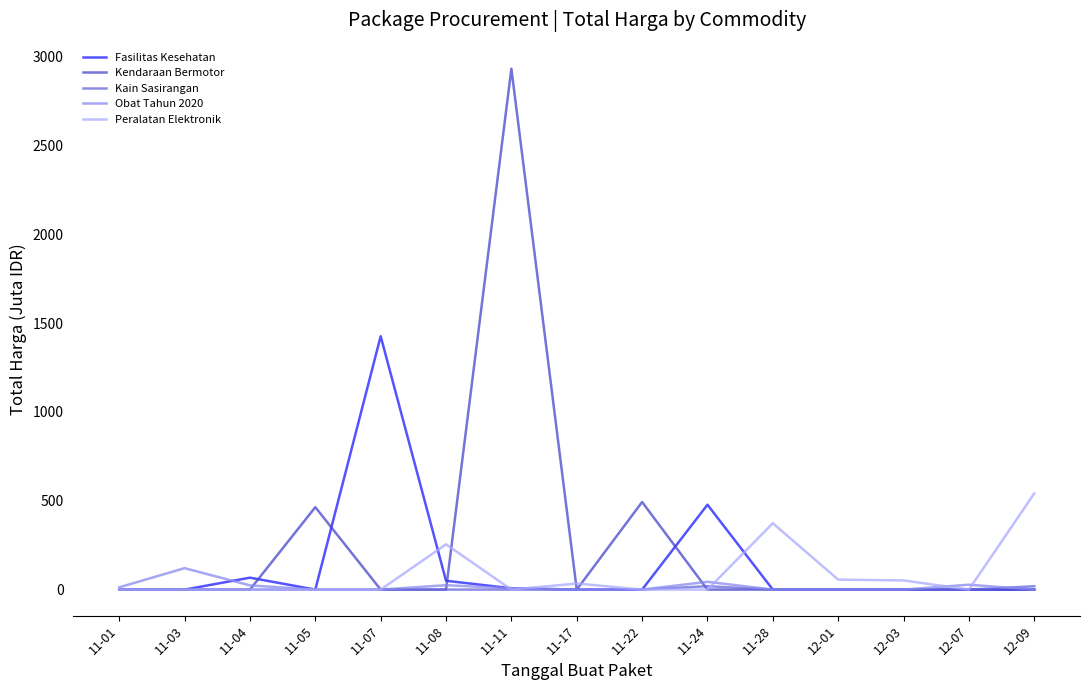

True or false: Kendaraan Bermotor has more than 2 interior local peaks.

True